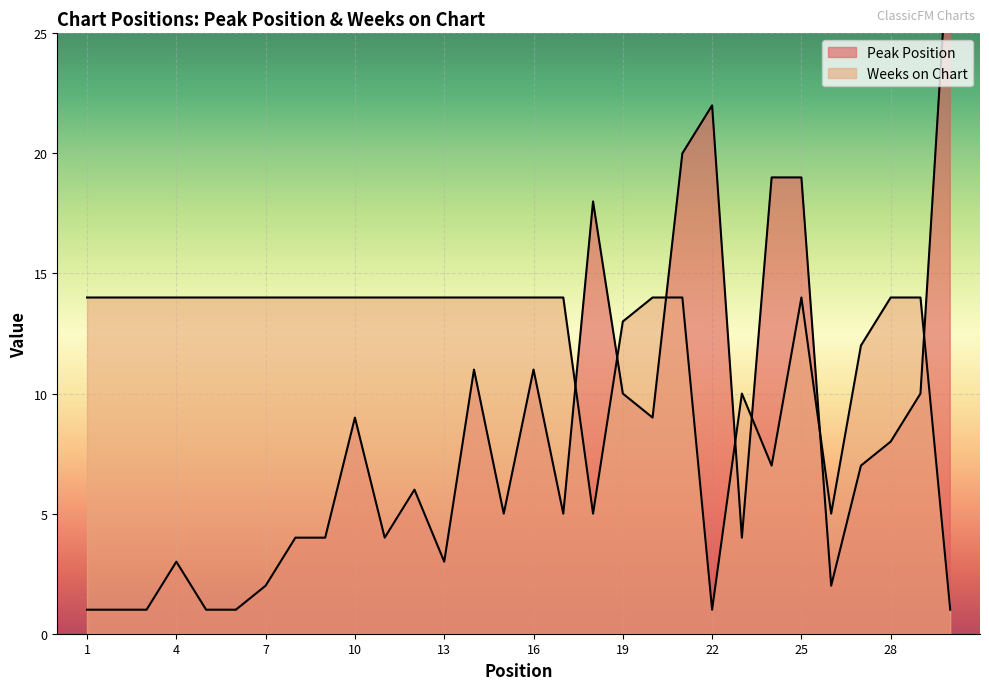

What is the spread (max minus min) of values at 11?

10